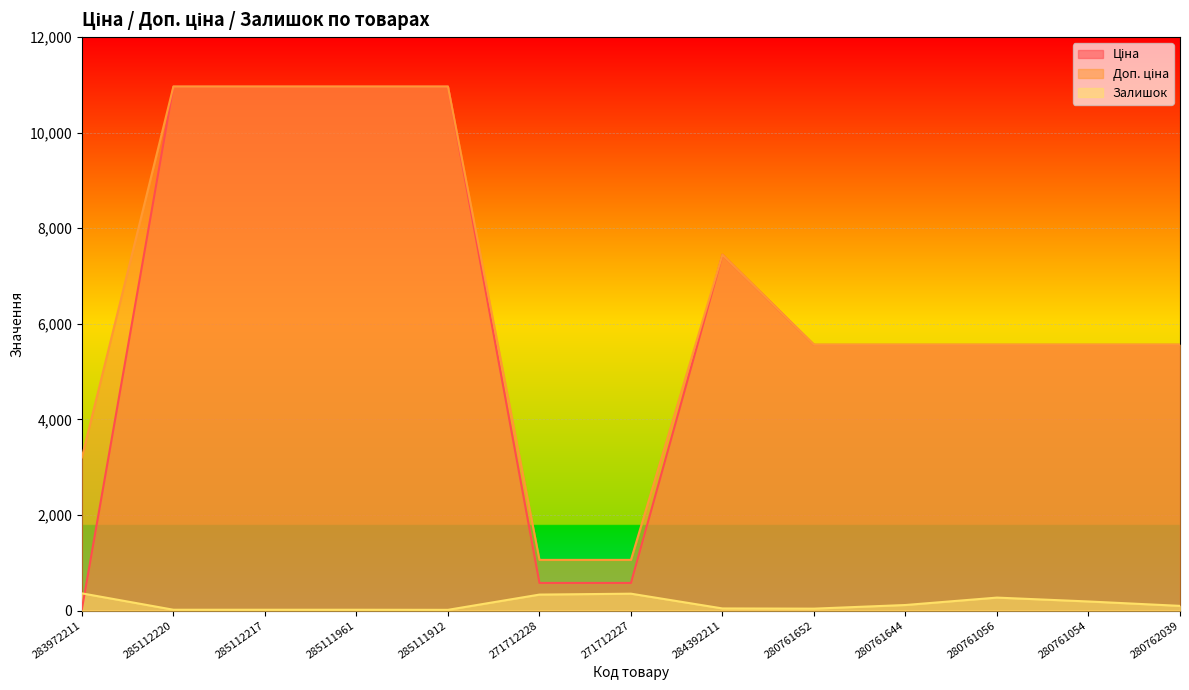

Is it true that Доп. ціна equals 5560.3 at 280761644?

True